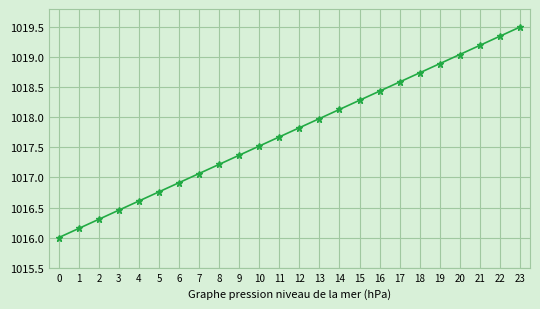

What is the difference between the maximum and minimum values?

3.5